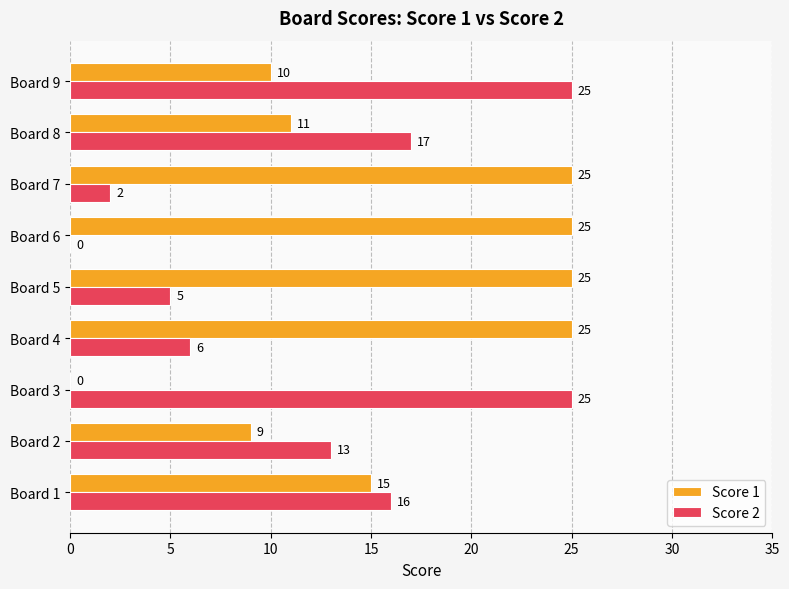

True or false: Score 1 has a value of 11 at Board 8.

True